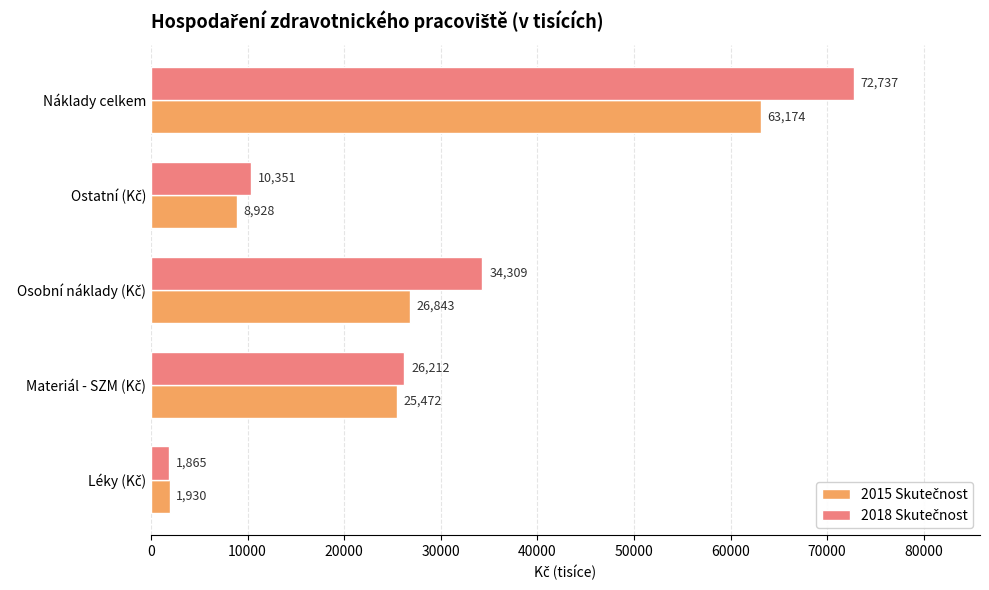

What is the maximum value shown in the chart?

72737.3